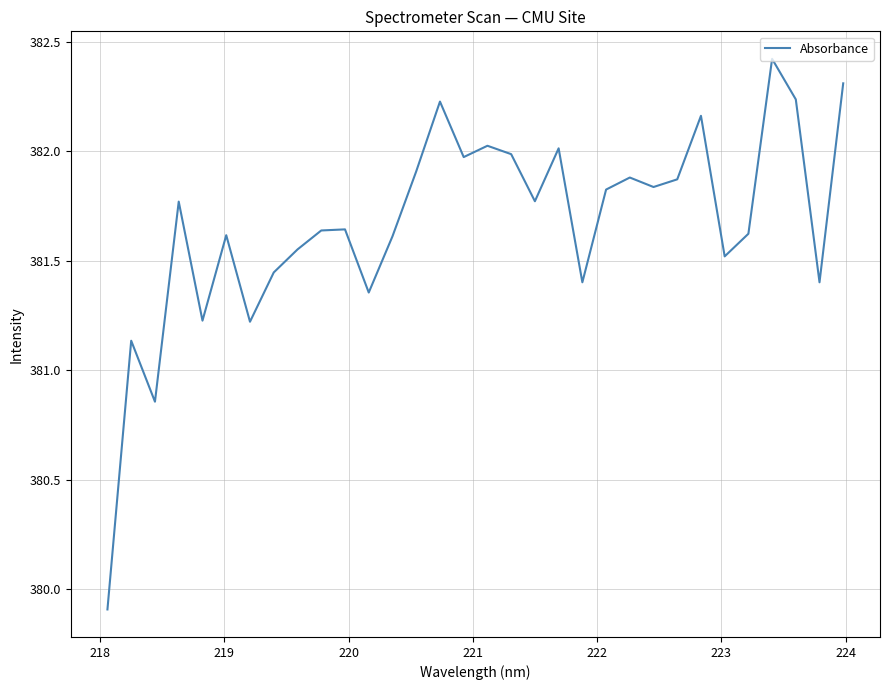

What is the greatest value displayed?

382.4